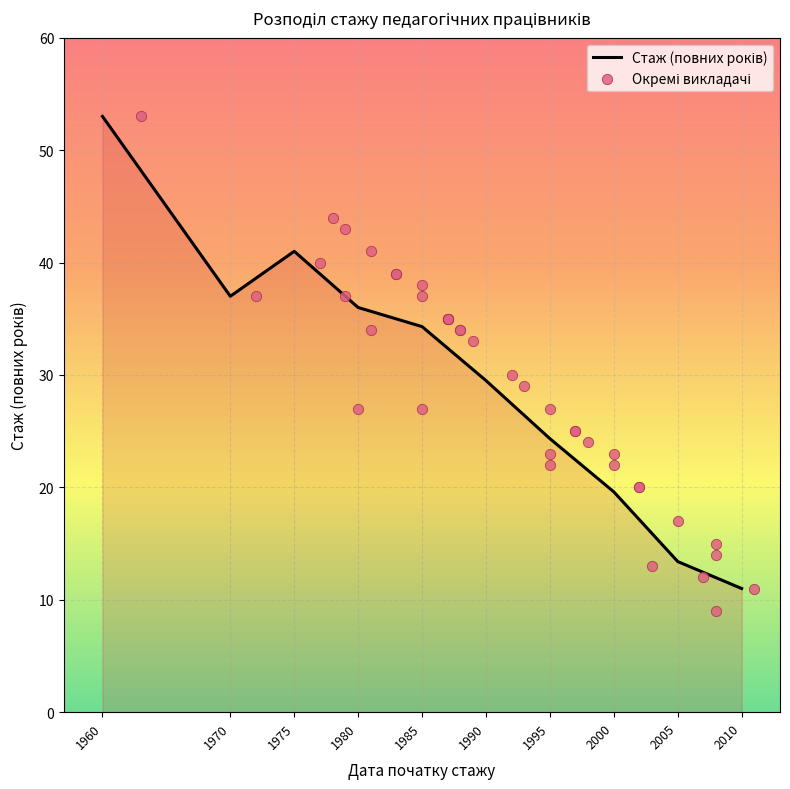

Which has a higher value, 2003 or 1997?

1997